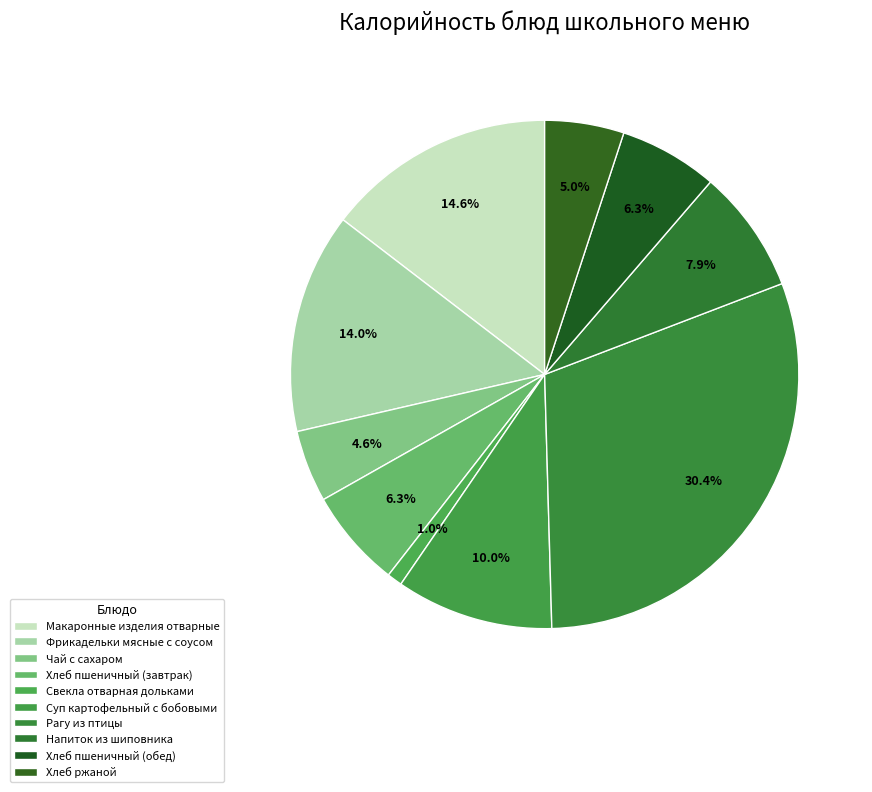

Count the number of slices in the pie.

10